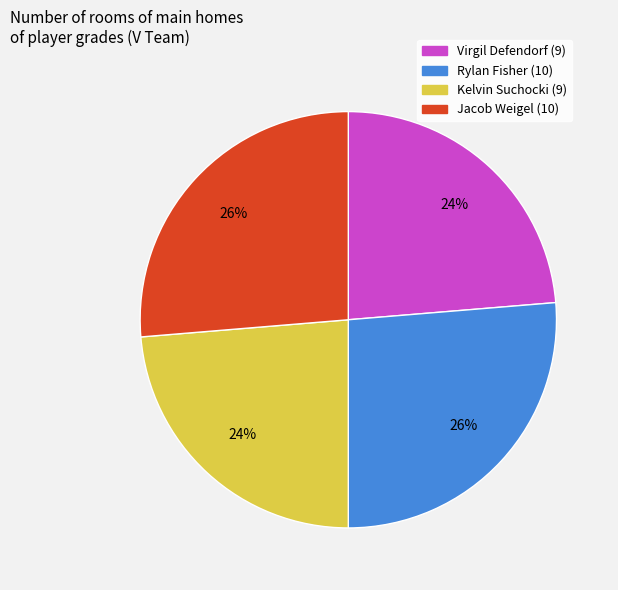

Which has a higher value, Rylan Fisher (10) or Kelvin Suchocki (9)?

Rylan Fisher (10)